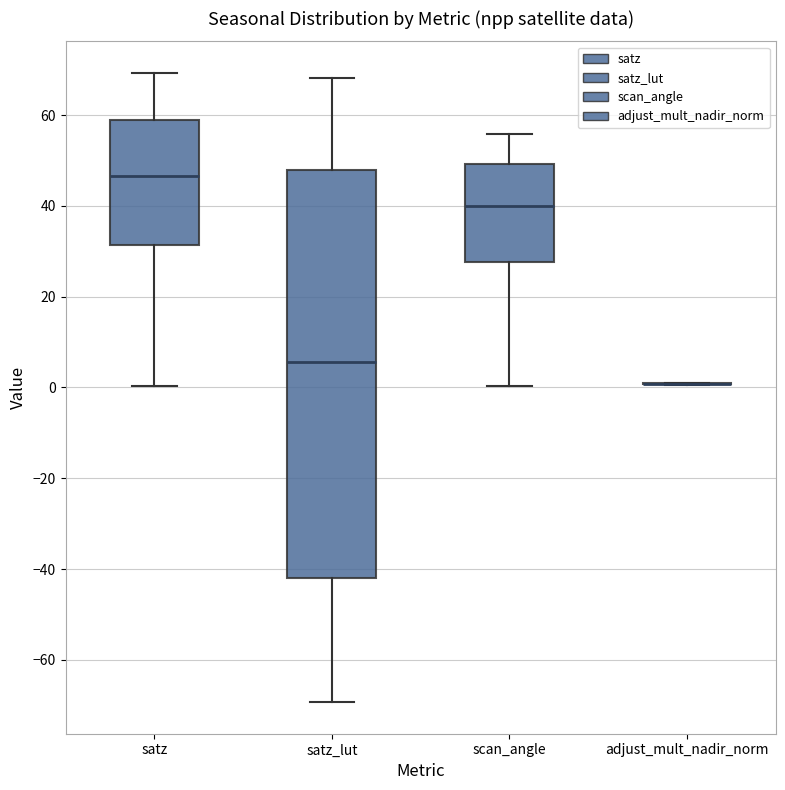

Which box is the tallest, from its lower edge to its upper edge?

satz_lut